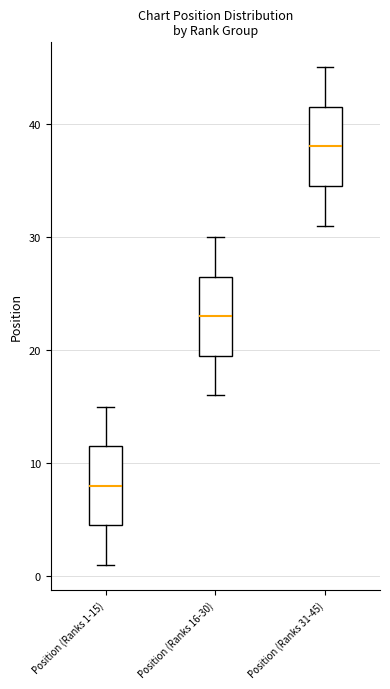

Reading left to right, read every box against the y-axis: the position of its median line, the range the box covers, and the ends of its whiskers. The values are not printed on the chart, so give them approximately, as read against the axis.

Position (Ranks 1-15): median 8, box 5 to 12, whiskers 1 to 15
Position (Ranks 16-30): median 23, box 20 to 27, whiskers 16 to 30
Position (Ranks 31-45): median 38, box 35 to 42, whiskers 31 to 45